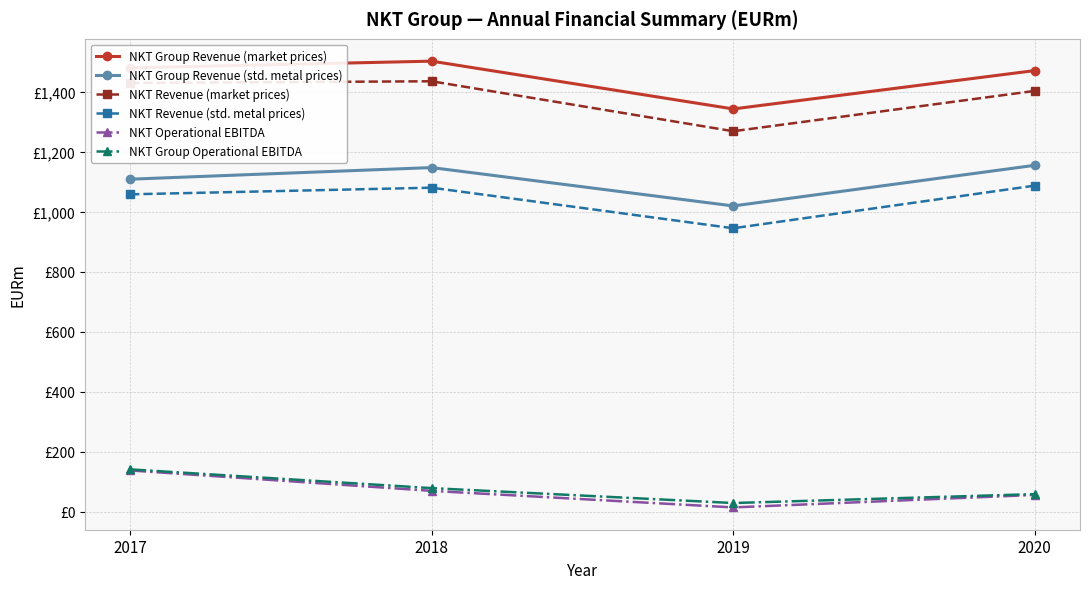

What is the value of the NKT Revenue (std. metal prices) point at the 4th from the left?

1087.0